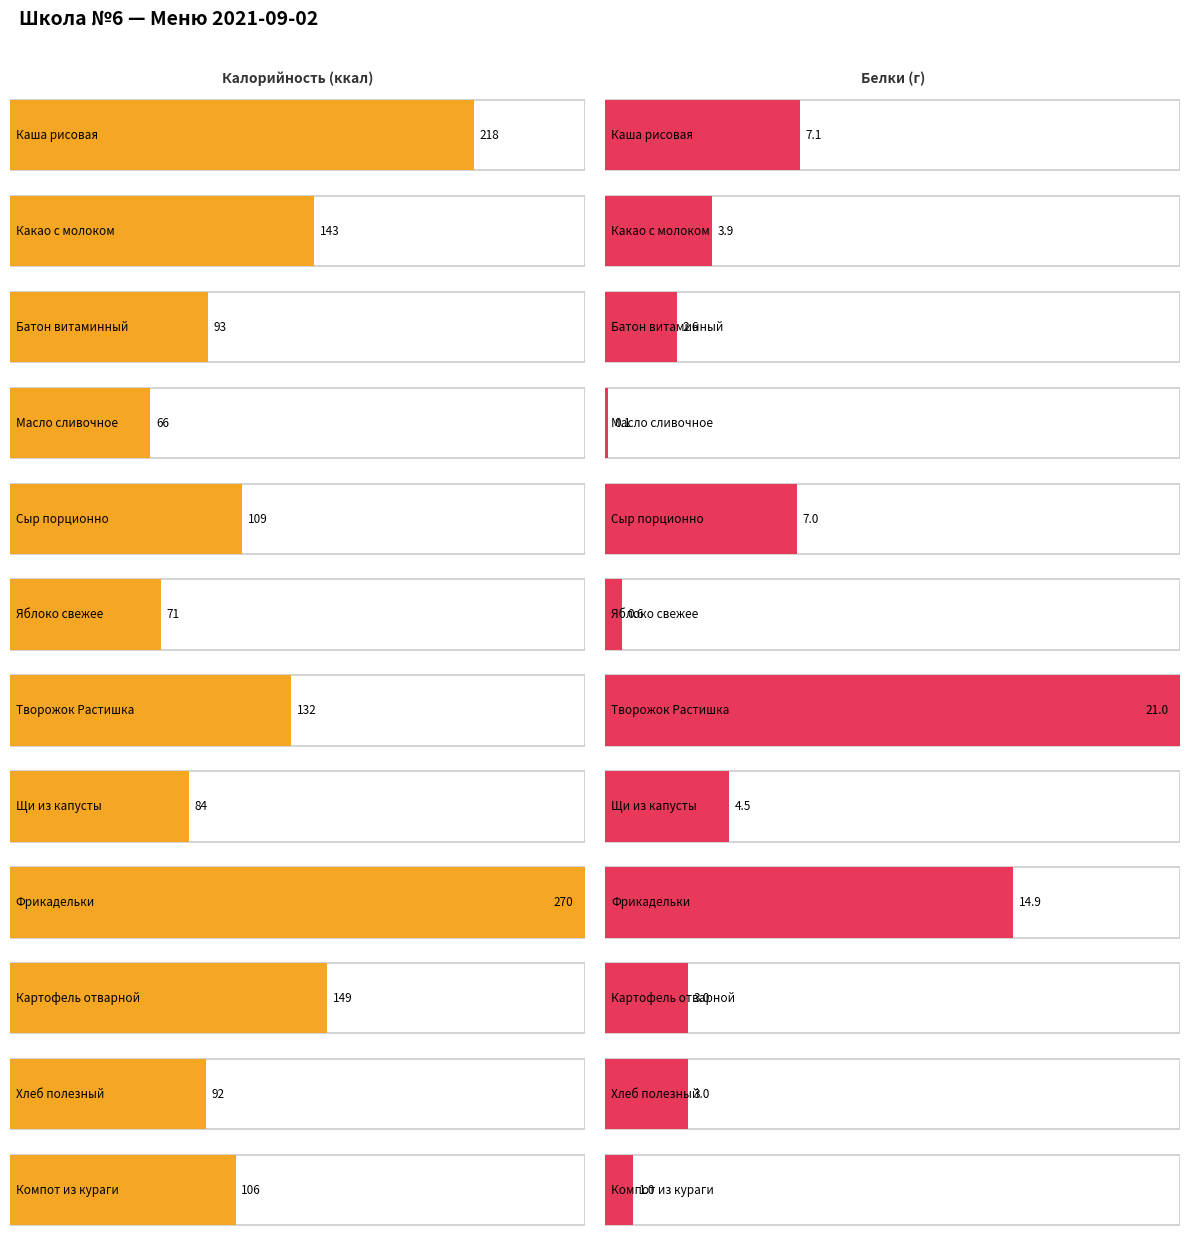

At which category is the sum across all series the highest?

Фрикадельки